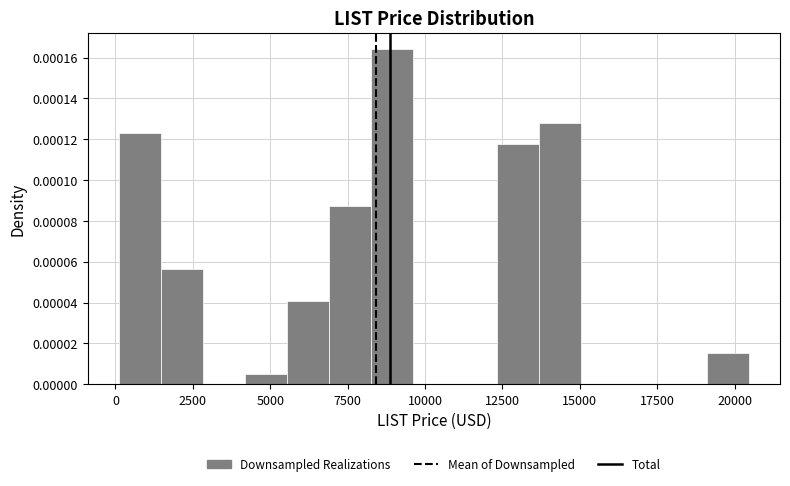

Read against the x-axis, roughly where is the centre of the tallest bar?

9000